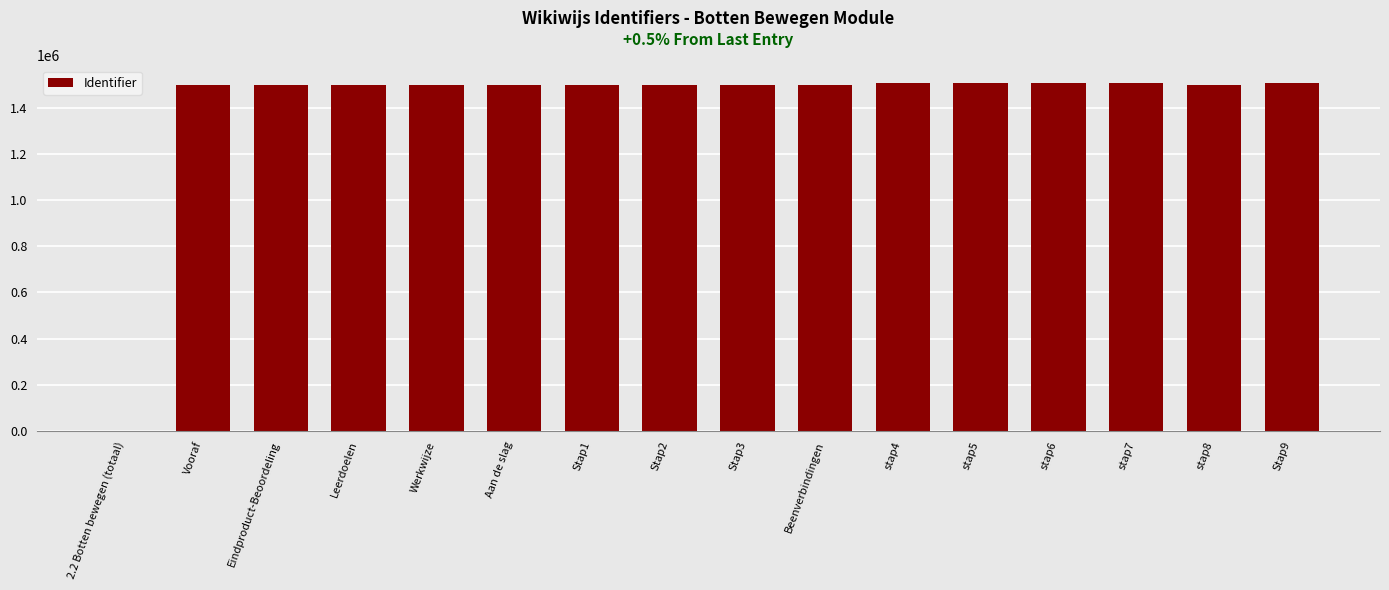

What is the change in value from 2.2 Botten bewegen (totaal) to stap7?

+1509599